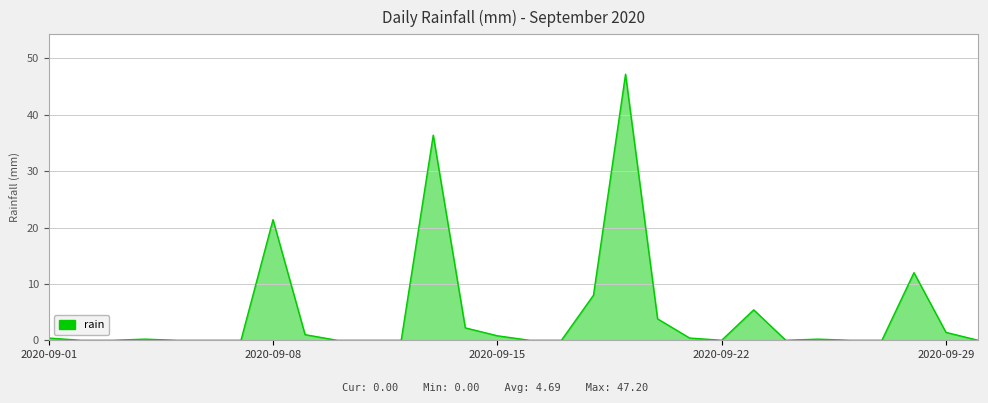

What is the greatest value displayed?

47.2